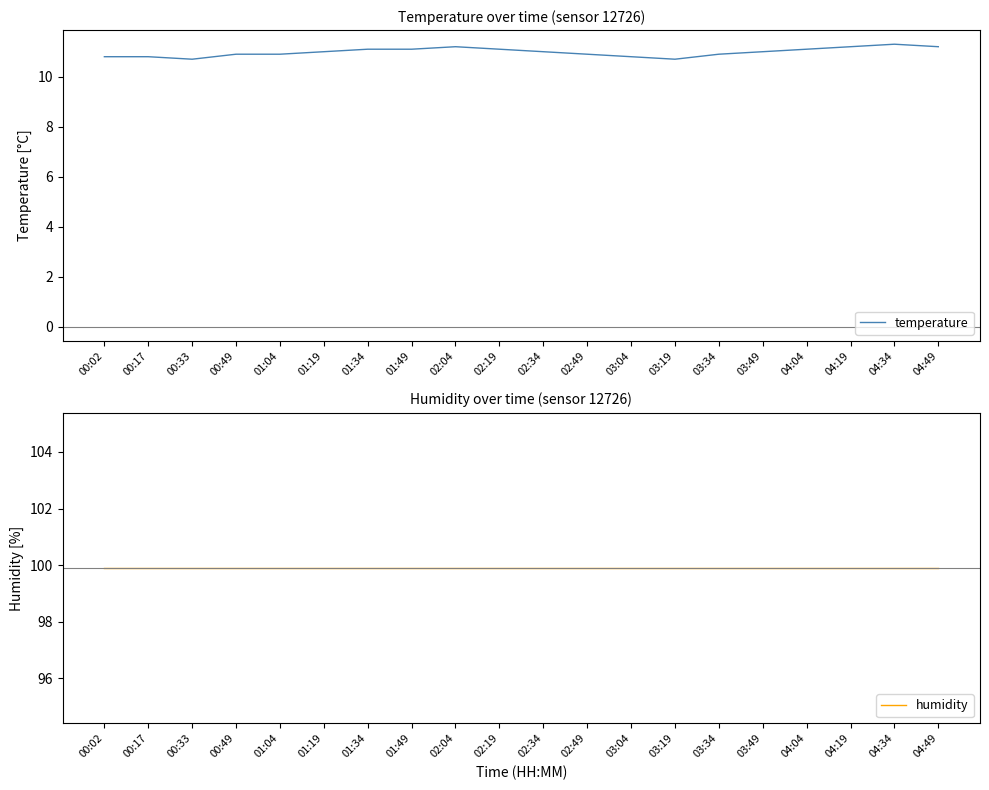

Between 00:17 and 00:49, which is larger?

00:49